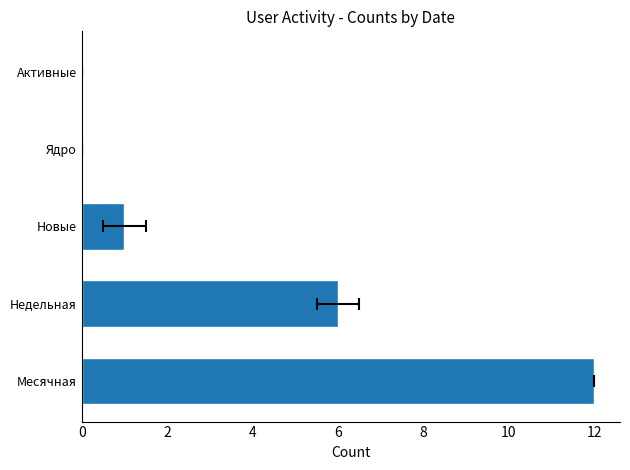

Are the bars grouped side by side (vs. stacked)?

No